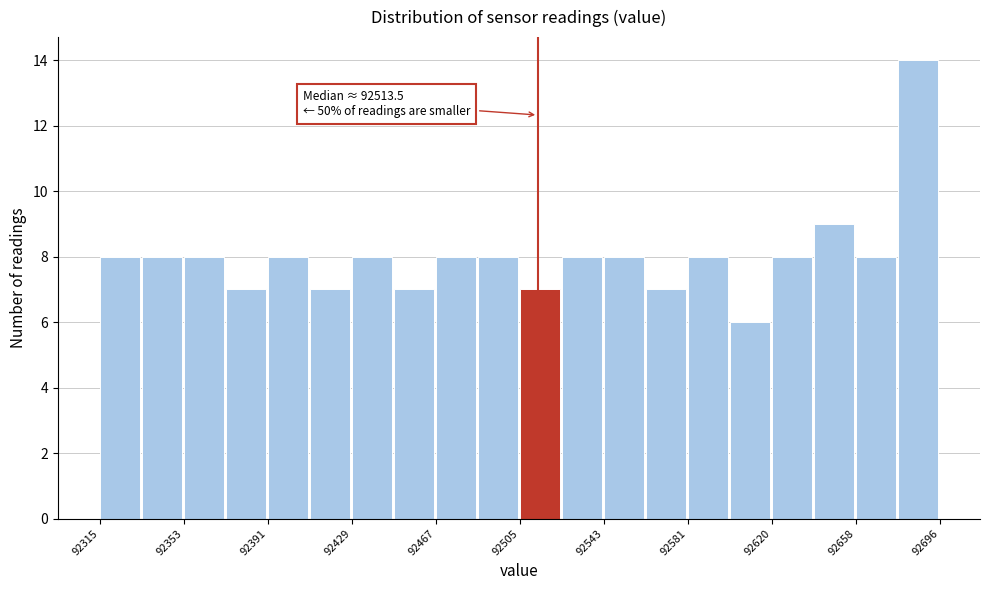

Around what value on the x-axis is the tallest bar? Give the approximate position of its centre, as read against the axis.

92685